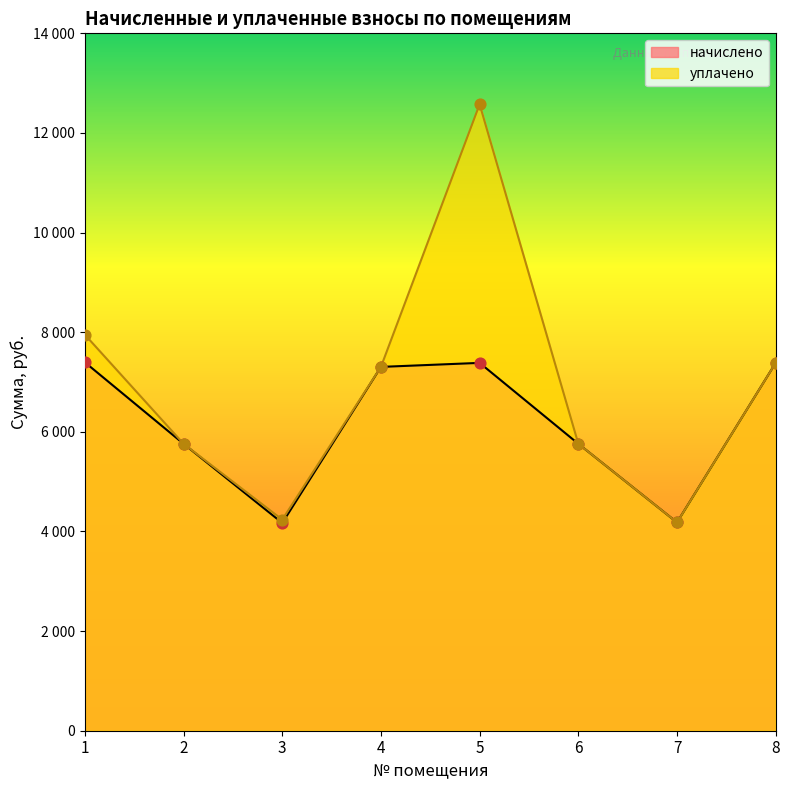

Which series reaches the maximum Y coordinate?

уплачено